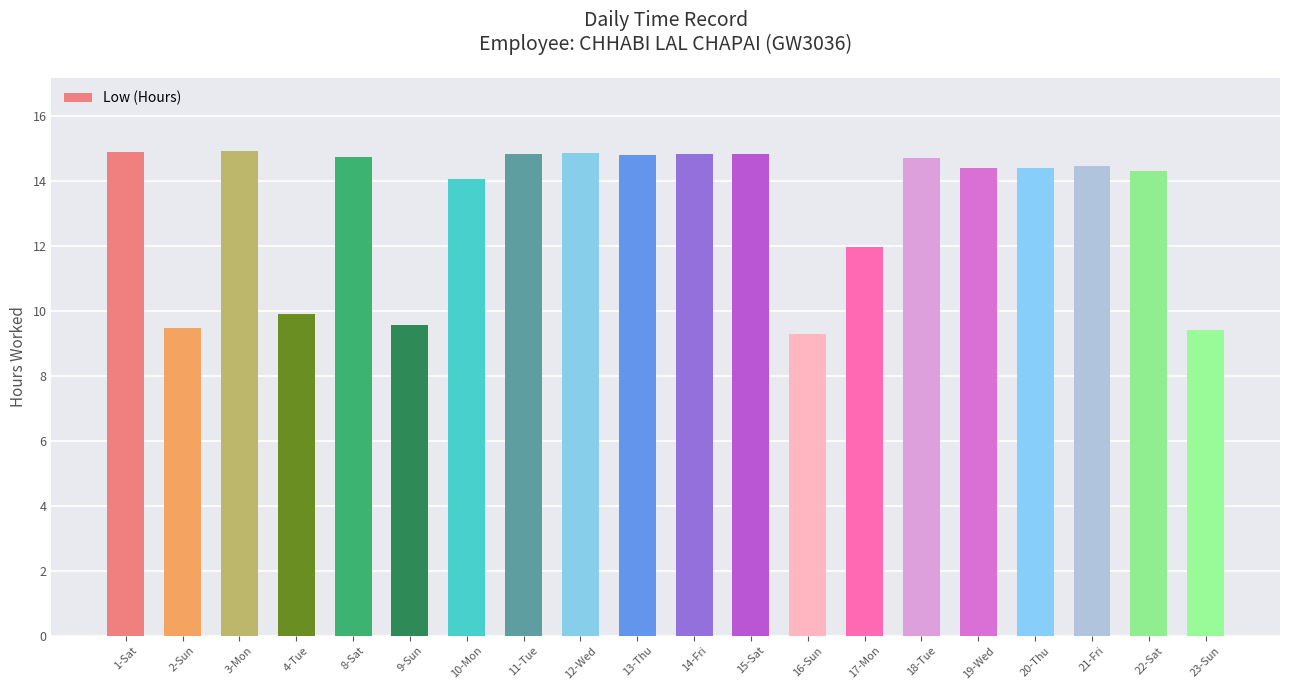

What is the greatest value displayed?

14.9